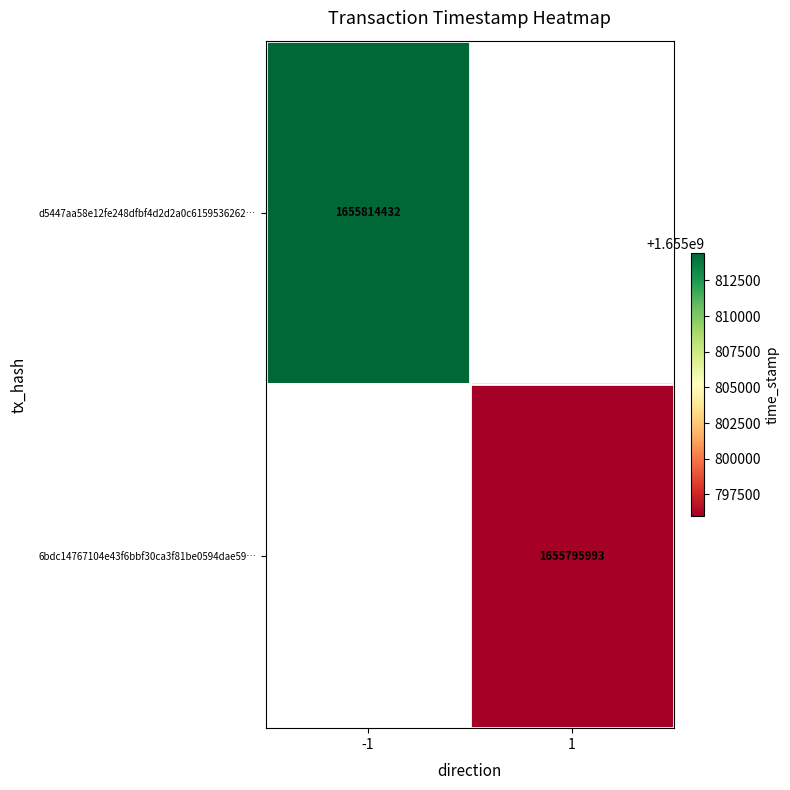

The d5447aa58e12fe248dfbf4d2d2a0c6159536262… series shows 2922212483 at -1. True or false?

False